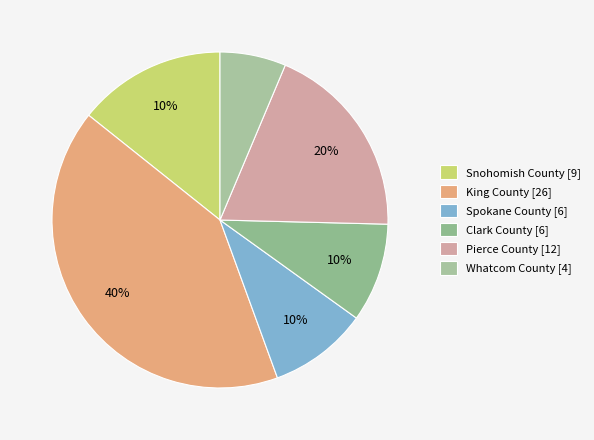

Which slice is the largest?

King County